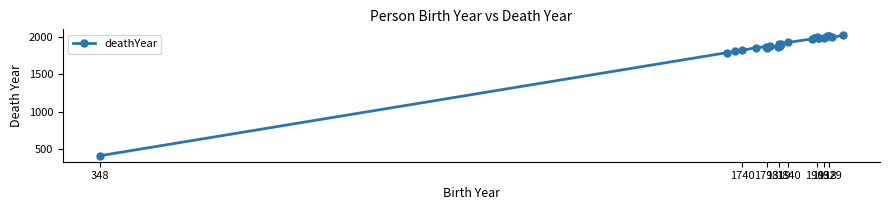

True or false: the data has more than 2 interior local peaks.

True